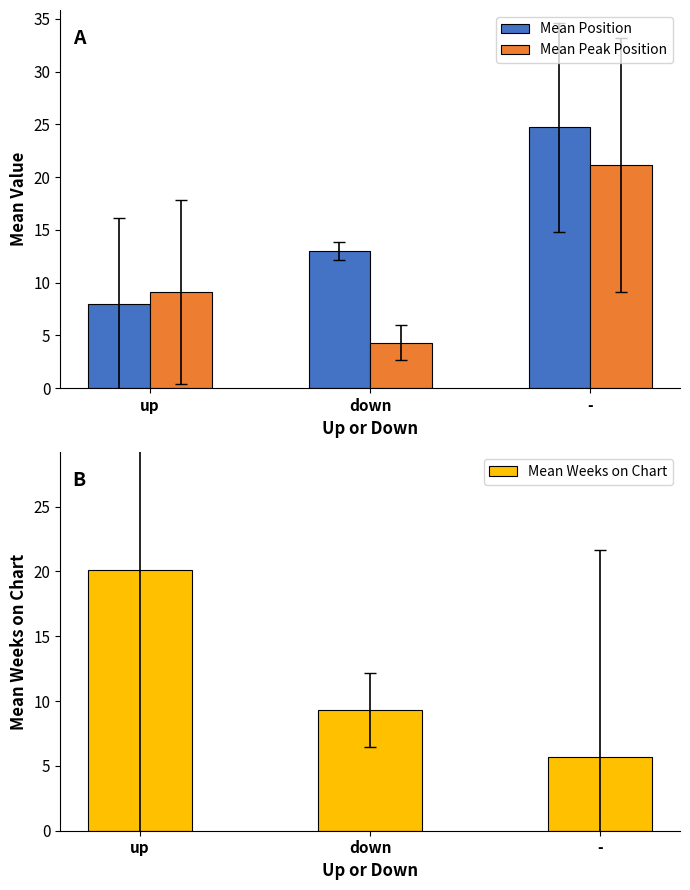

What value does the Mean Peak Position series have at down?

4.3